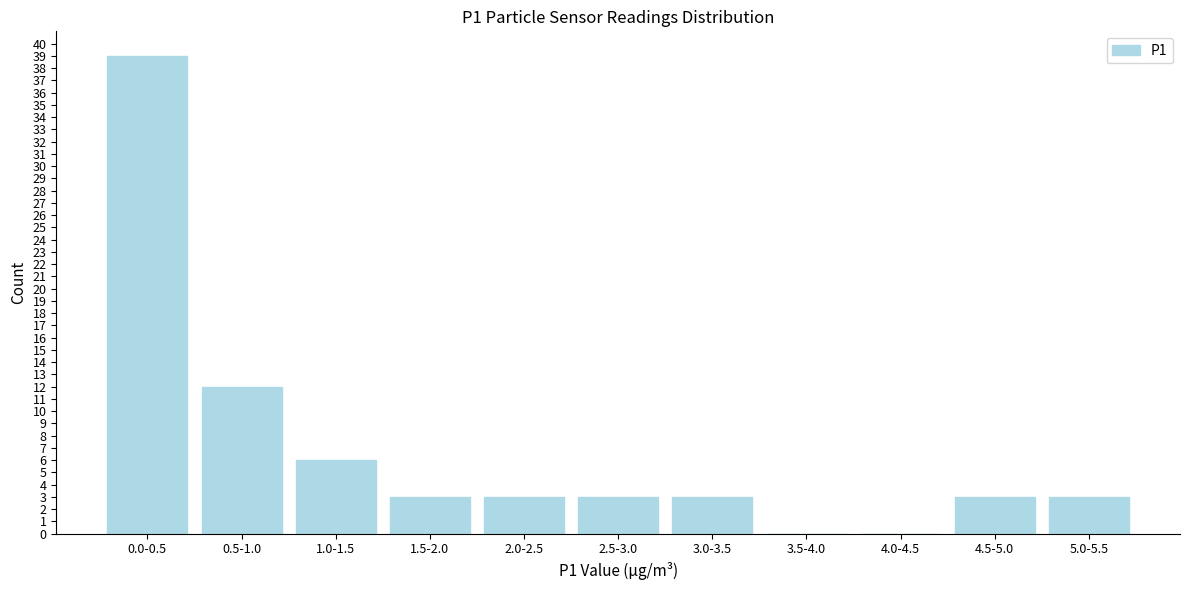

Reading left to right, extract all data points from this chart.

0.0-0.5=39	0.5-1.0=12	1.0-1.5=6	1.5-2.0=3	2.0-2.5=3	2.5-3.0=3	3.0-3.5=3	3.5-4.0=0	4.0-4.5=0	4.5-5.0=3	5.0-5.5=3